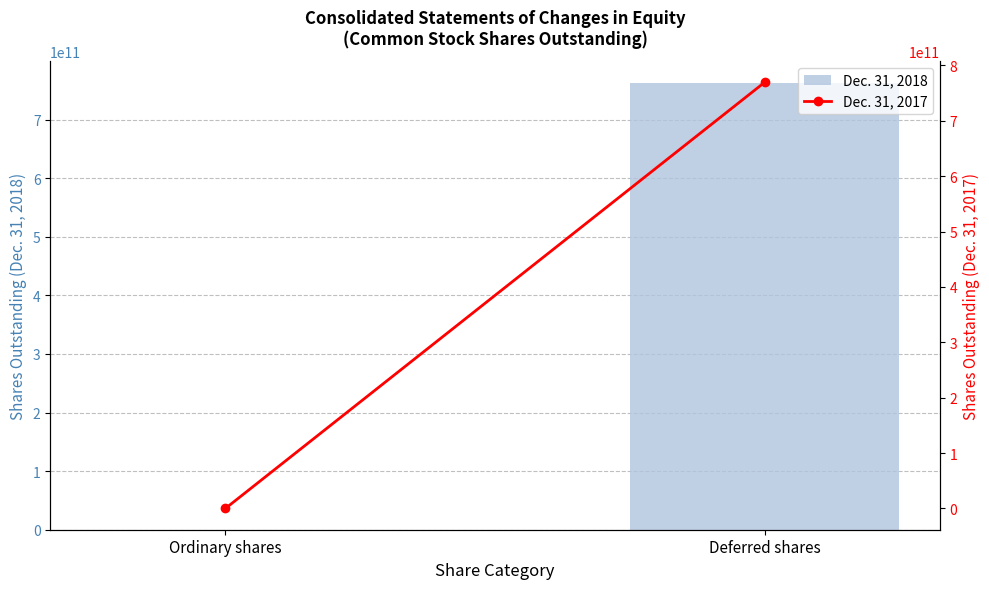

List the series in order of their overall mean, lowest first.

Dec. 31, 2018, Dec. 31, 2017